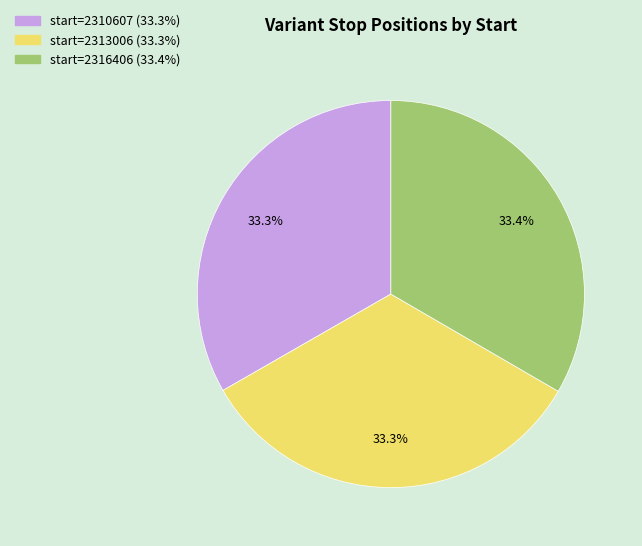

Does any single category account for the majority?

No